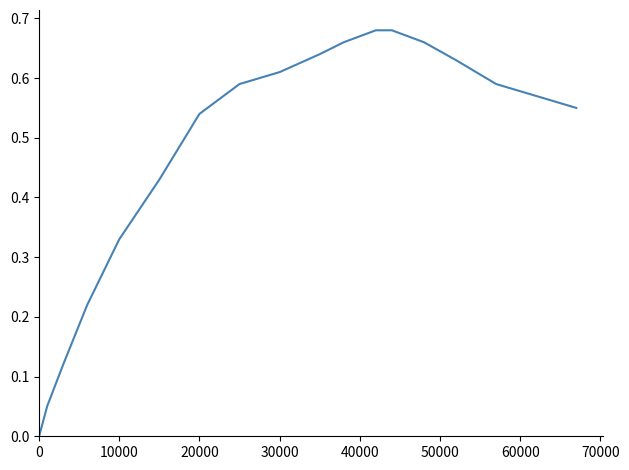

How many distinct data groups are displayed?

1